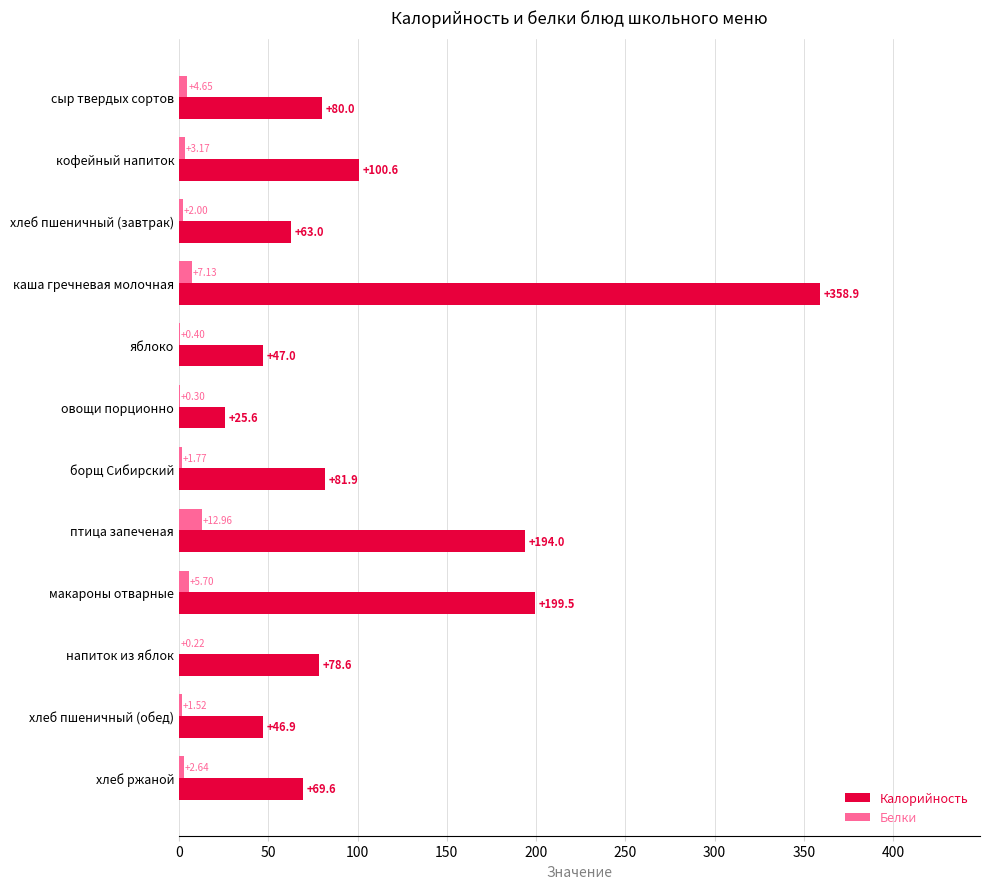

Which label corresponds to the largest value in the chart?

каша гречневая молочная